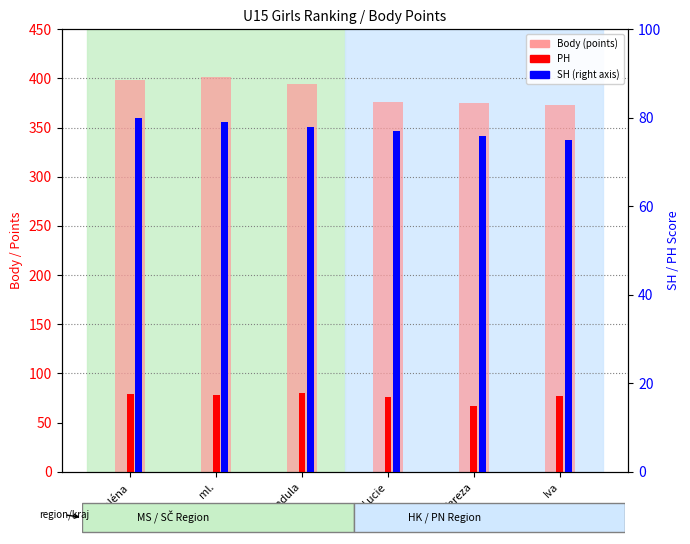

Is the value of PH at ml. greater than the value of SH (right axis) at Tereza?

Yes